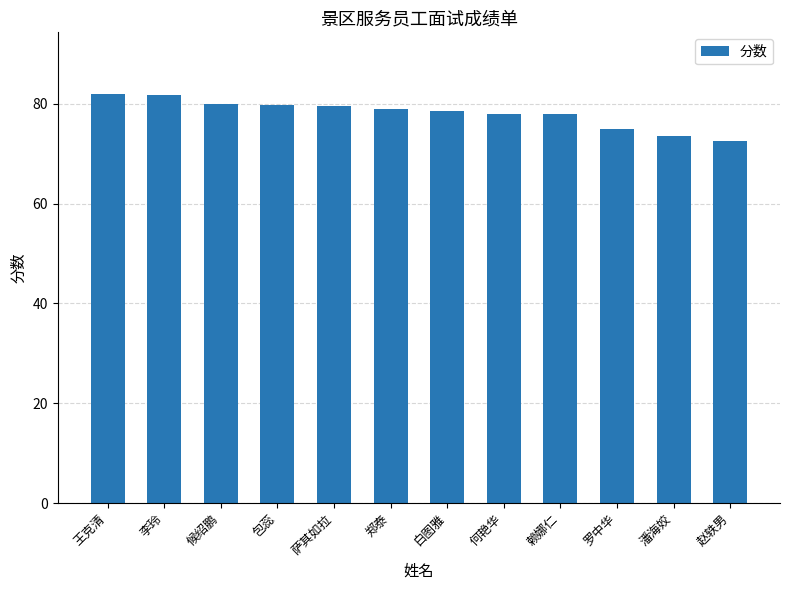

Which has a higher value, 白图雅 or 萨其如拉?

萨其如拉